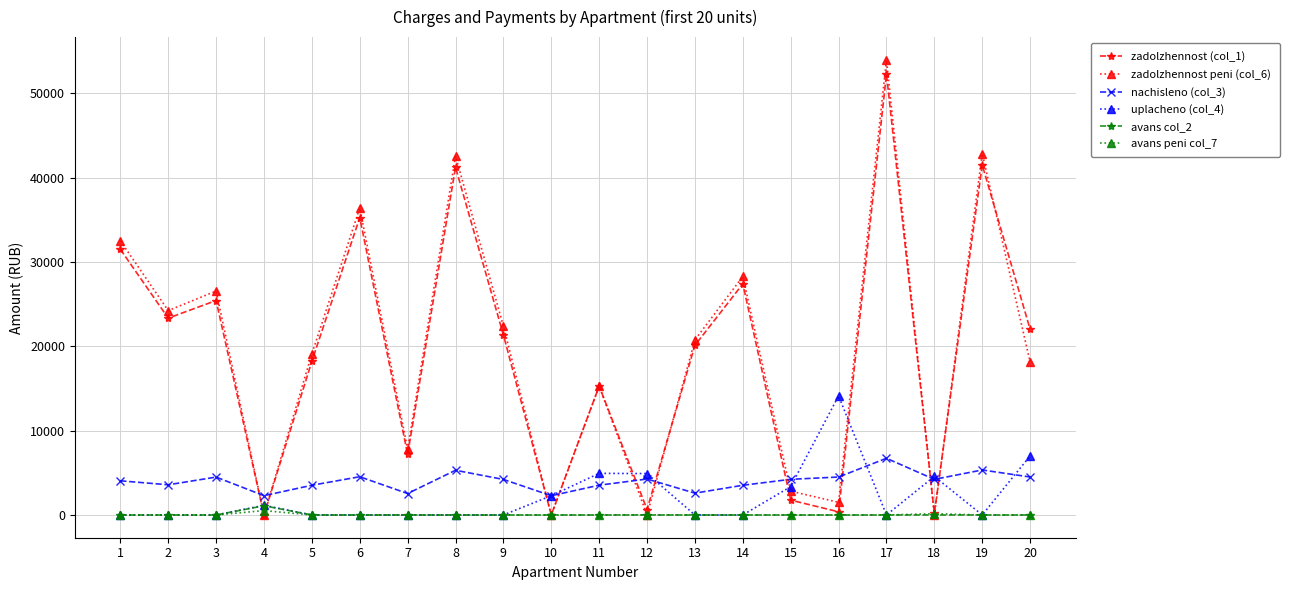

Does the chart display data point markers on the line(s)?

Yes